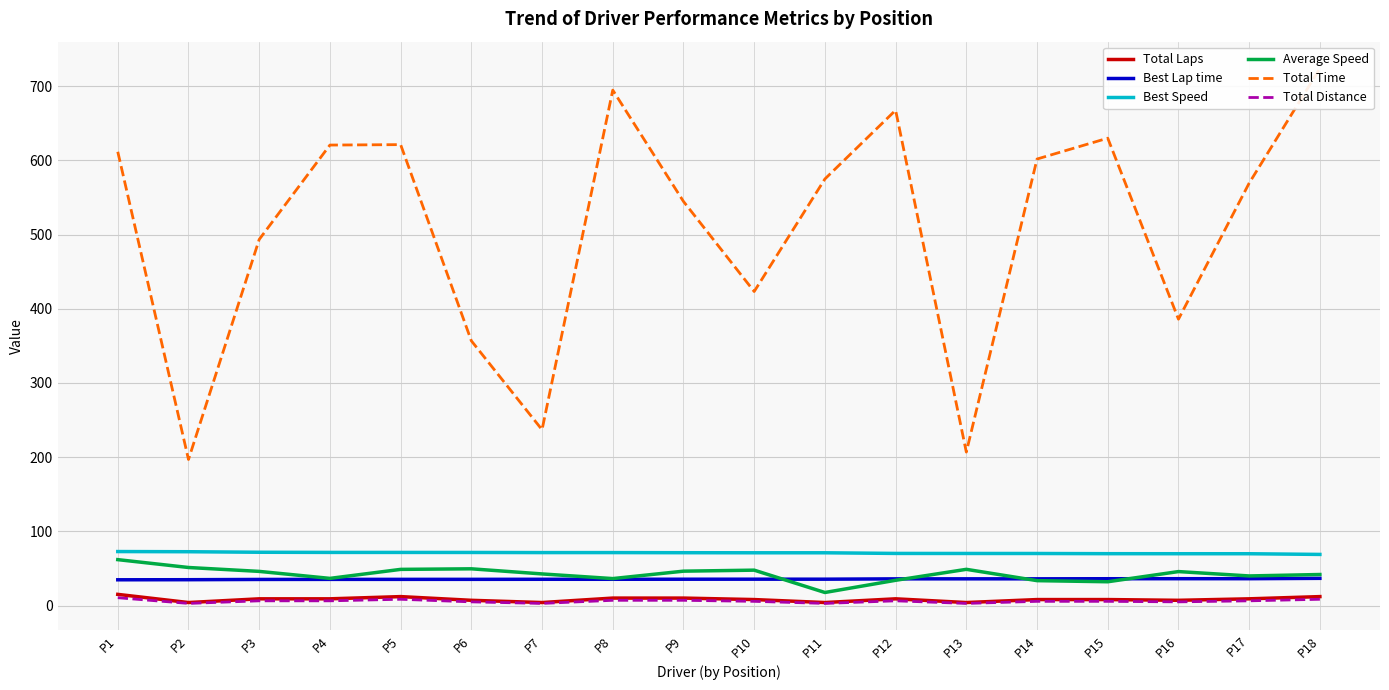

Is it true that Total Time equals 423.2 at P10?

True